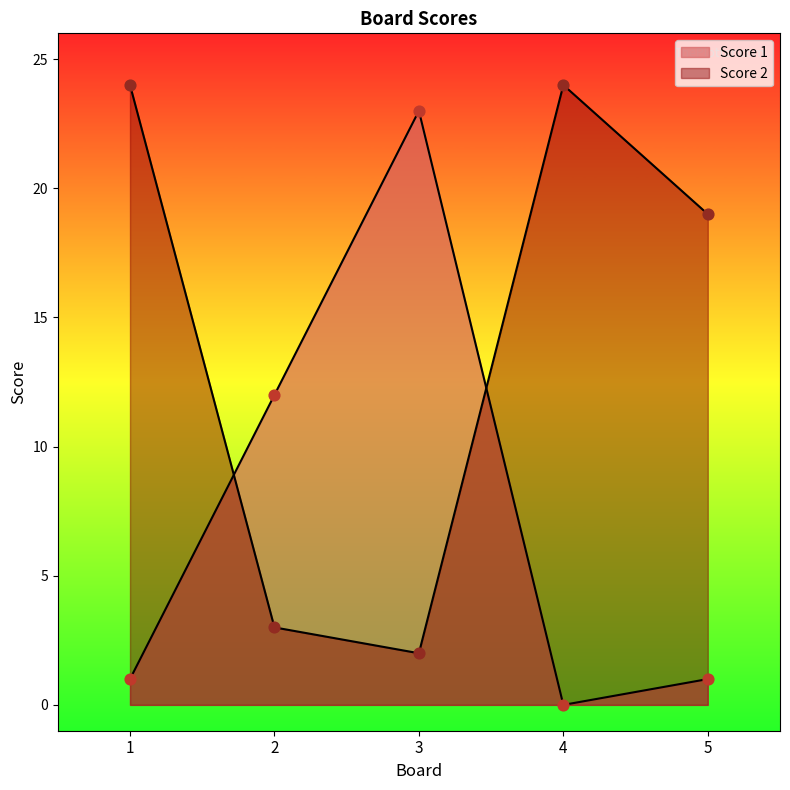

Which series has the largest Y range (max minus min)?

Score 1